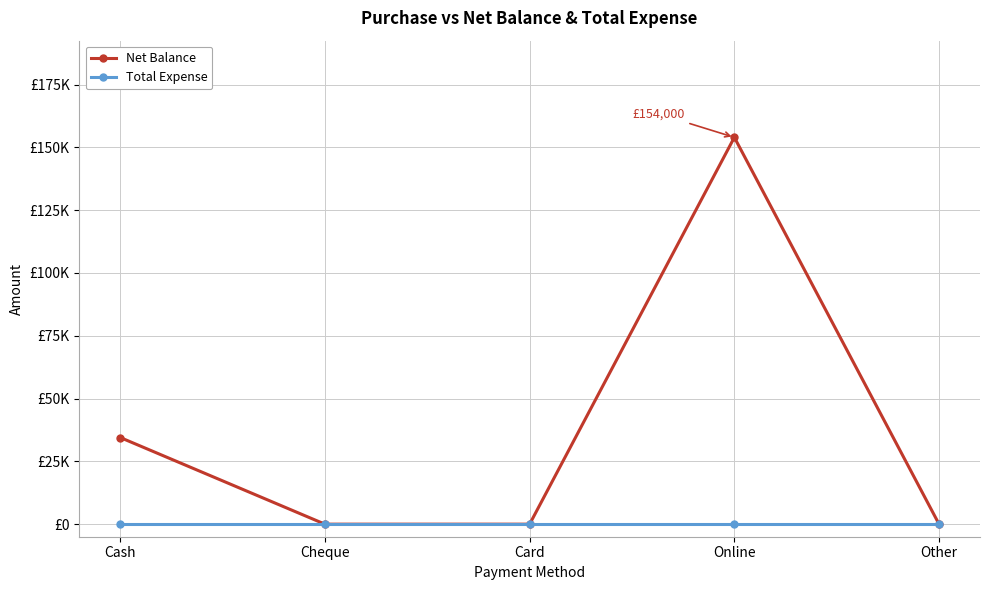

Which series has the largest range (max minus min)?

Net Balance